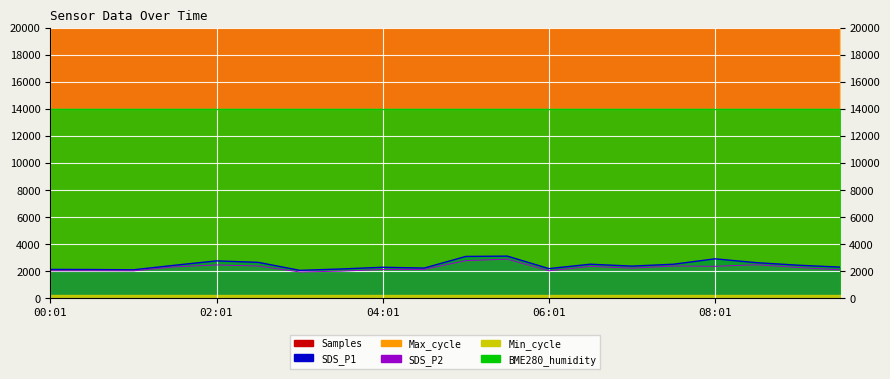

What is the approximate value of SDS_P2 at 09:01?

2272.0